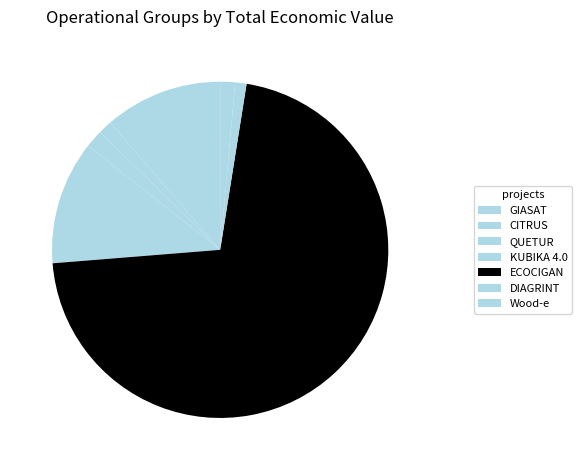

Which category accounts for the majority?

ECOCIGAN